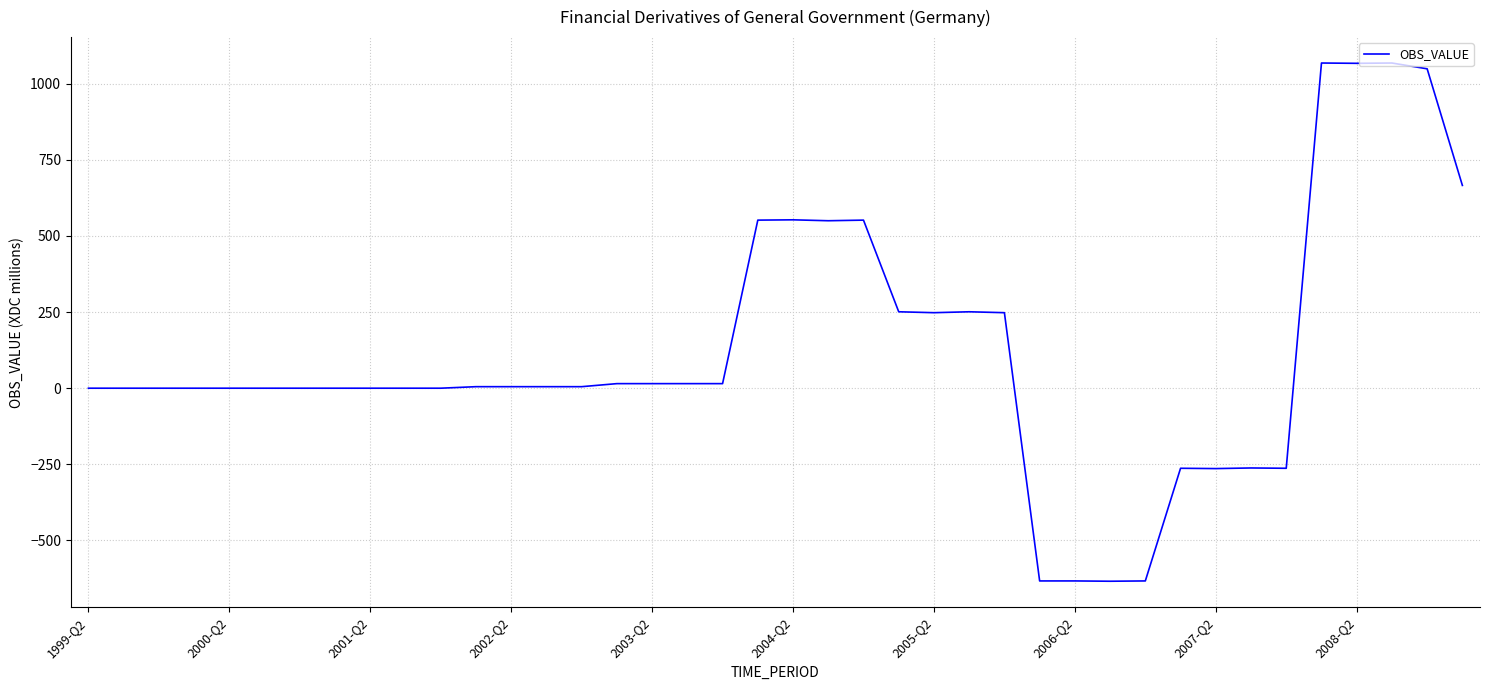

Does the chart have visible grid lines?

Yes